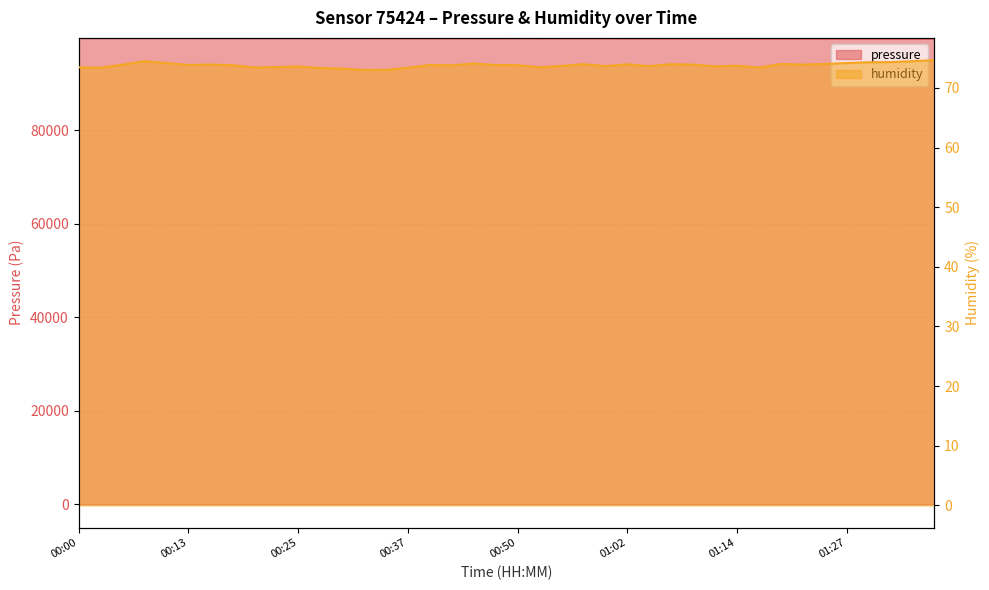

How many distinct data groups are displayed?

2